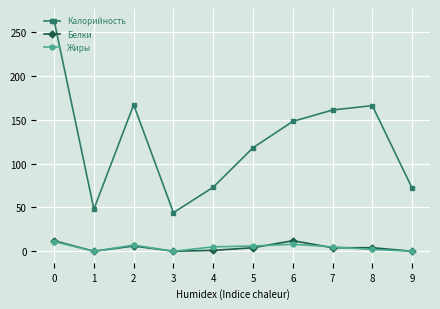

Is this an area chart (filled region under the line)?

No